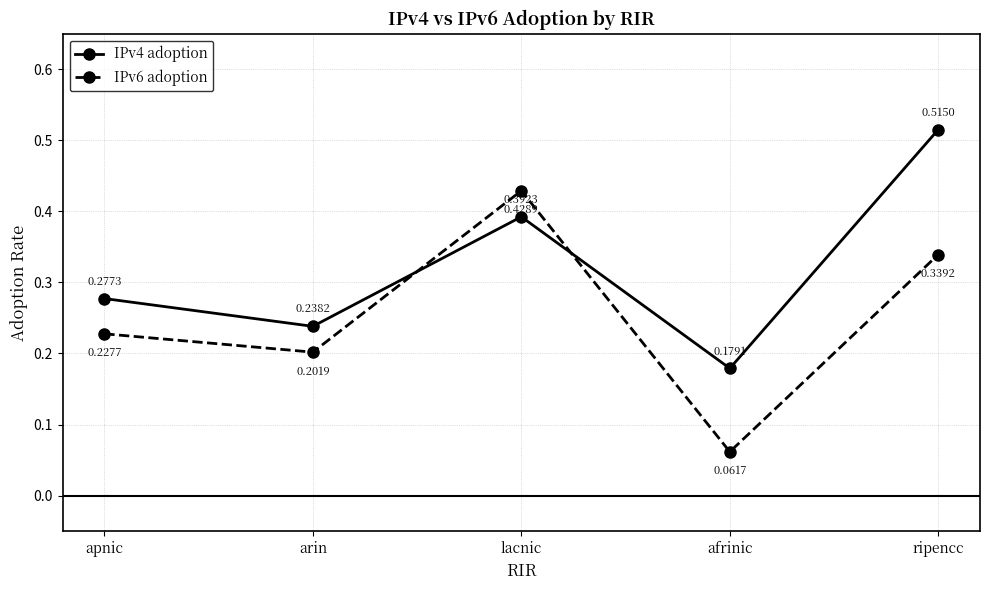

Between which two adjacent categories do IPv4 adoption and IPv6 adoption first intersect?

arin and lacnic